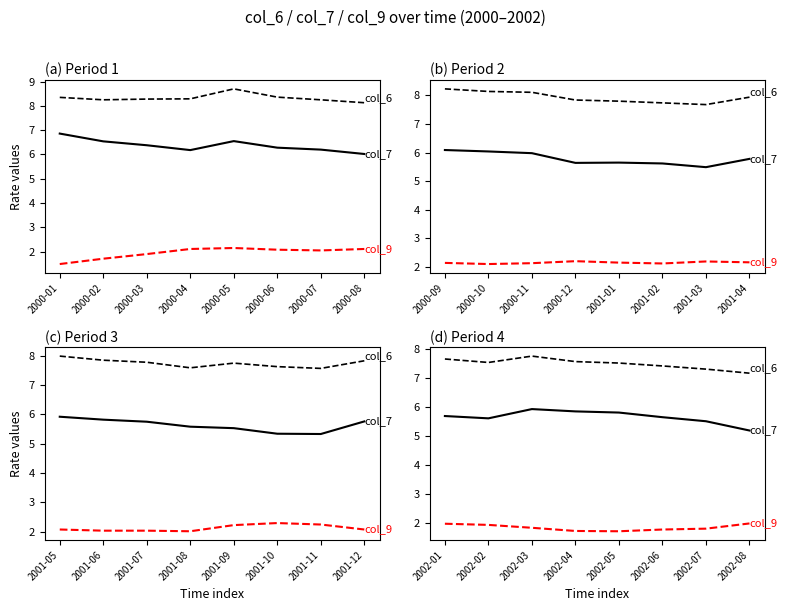

True or false: col_7 and col_6 cross at least once.

False